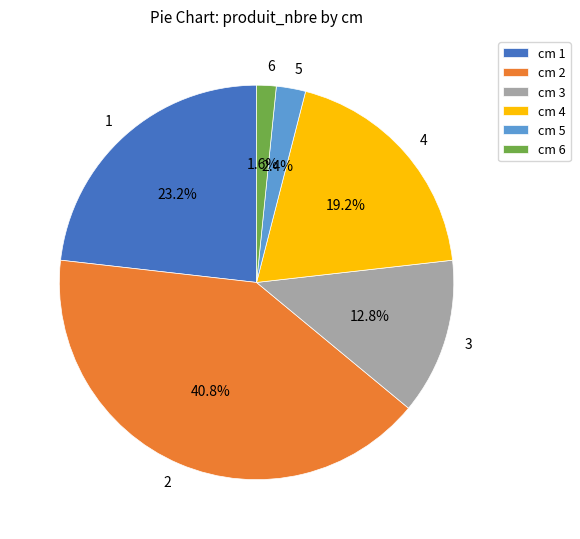

To the nearest percent, what is the difference between the largest and smallest slice percentages?

39%